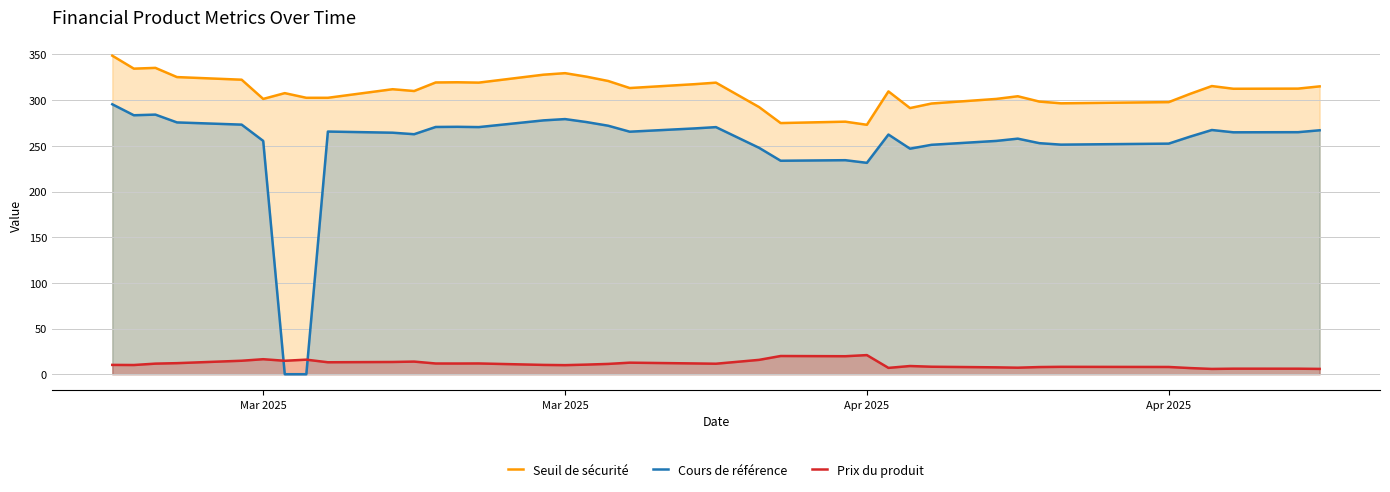

Which series has the largest range (max minus min)?

Cours de référence